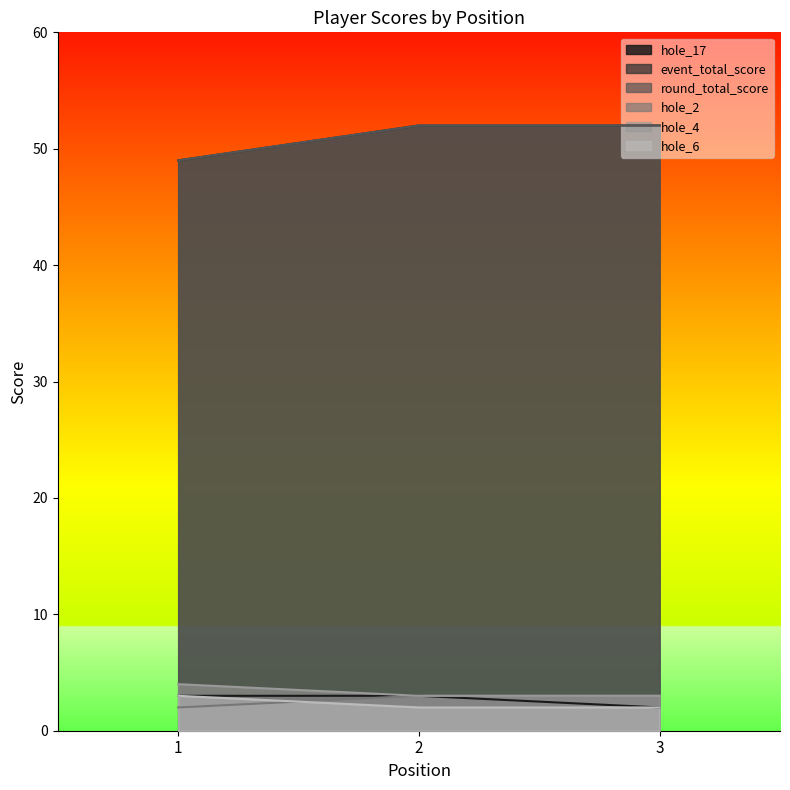

At which category is the sum across all series the highest?

2